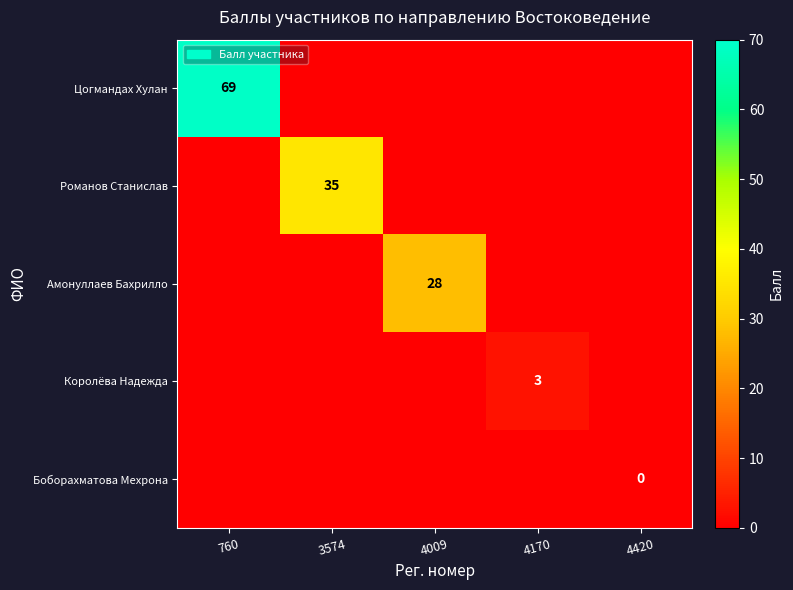

The value of Королёва Надежда at 4170 is 3. True or false?

True